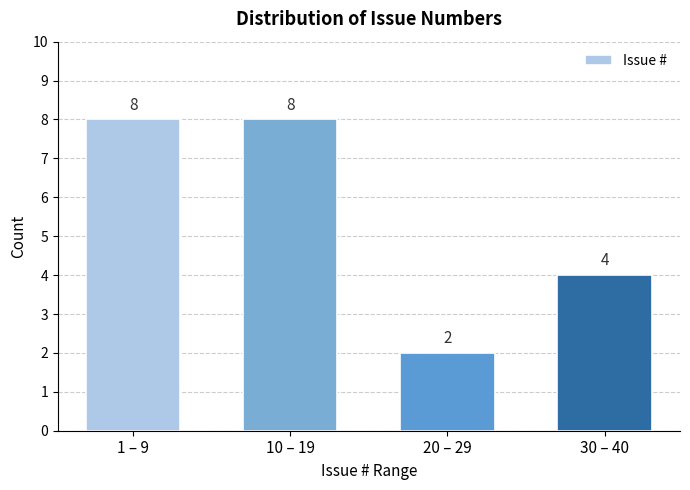

Reading left to right, extract all data points from this chart.

8	8	2	4